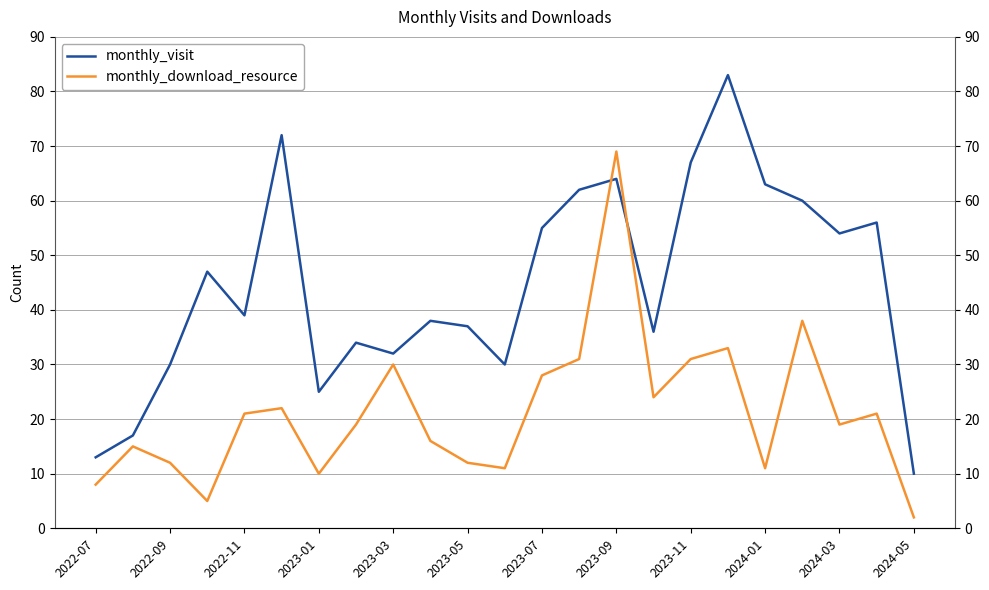

Which series ends up on top after the final intersection of monthly_download_resource and monthly_visit?

monthly_visit